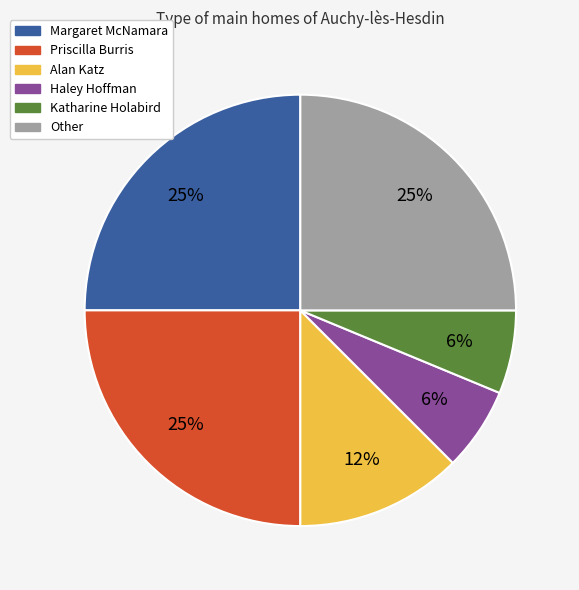

How many segments does this pie chart have?

6